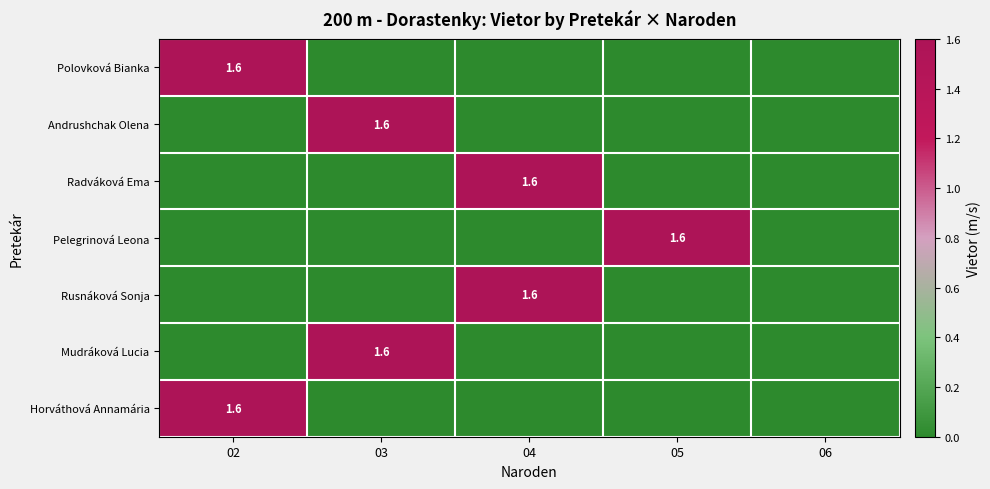

The Mudráková Lucia series shows 1.6 at 03. True or false?

True